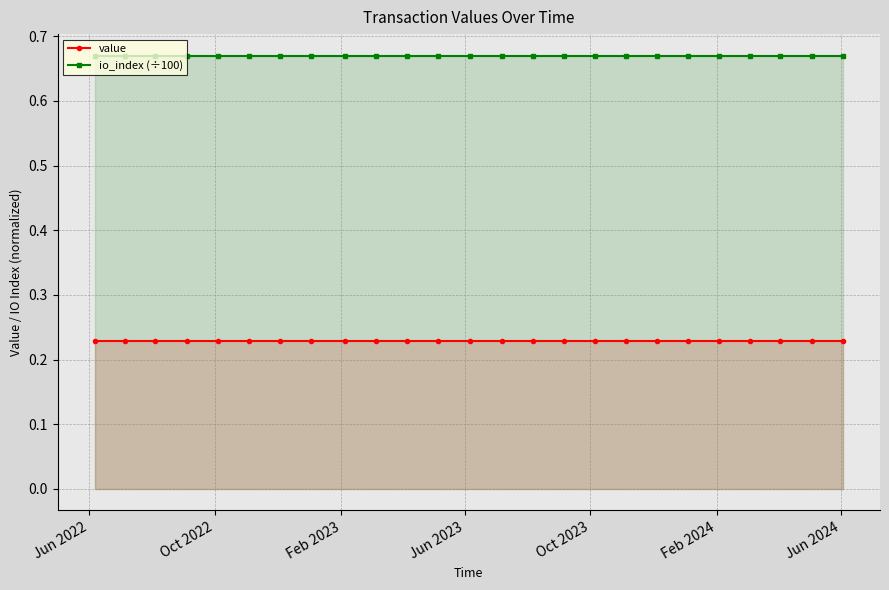

True or false: io_index (÷100) and value cross at least once.

False